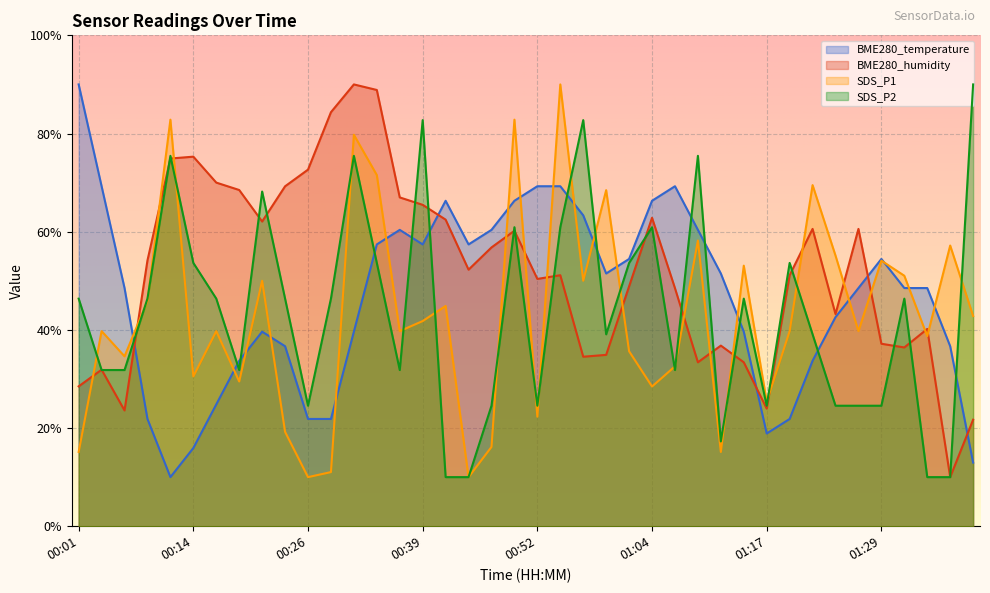

Between which two adjacent categories do SDS_P1 and SDS_P2 first intersect?

00:01 and 00:04